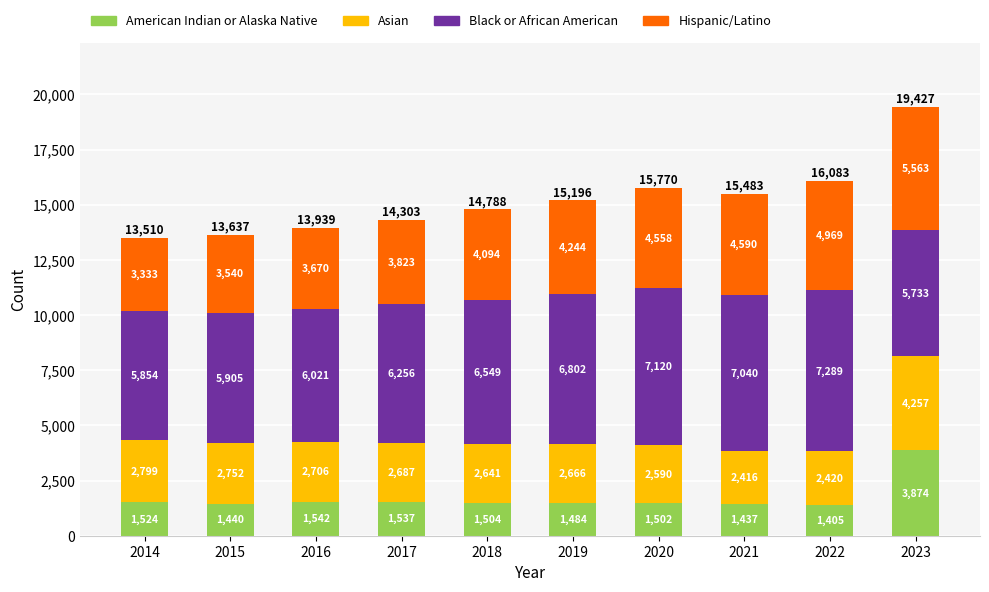

At which label does American Indian or Alaska Native reach its minimum?

2022